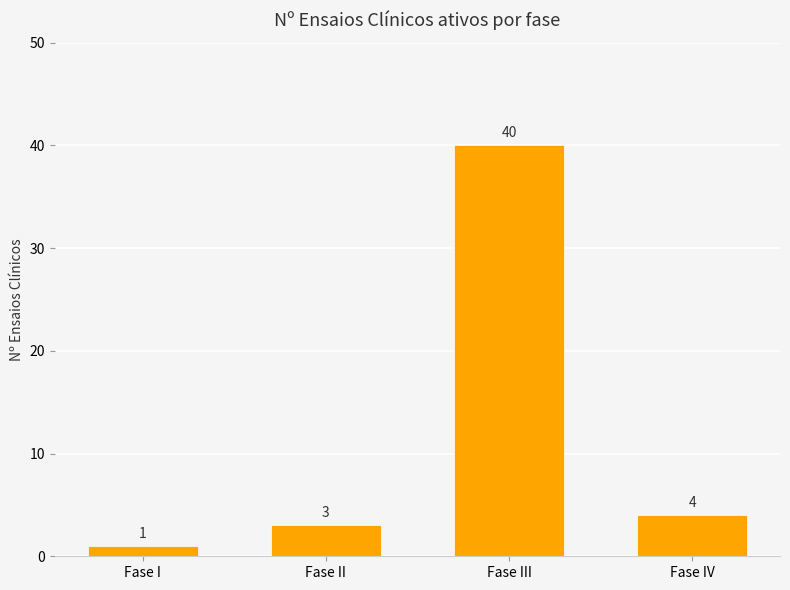

Reading left to right, what are all the values shown in this chart?

1	3	40	4